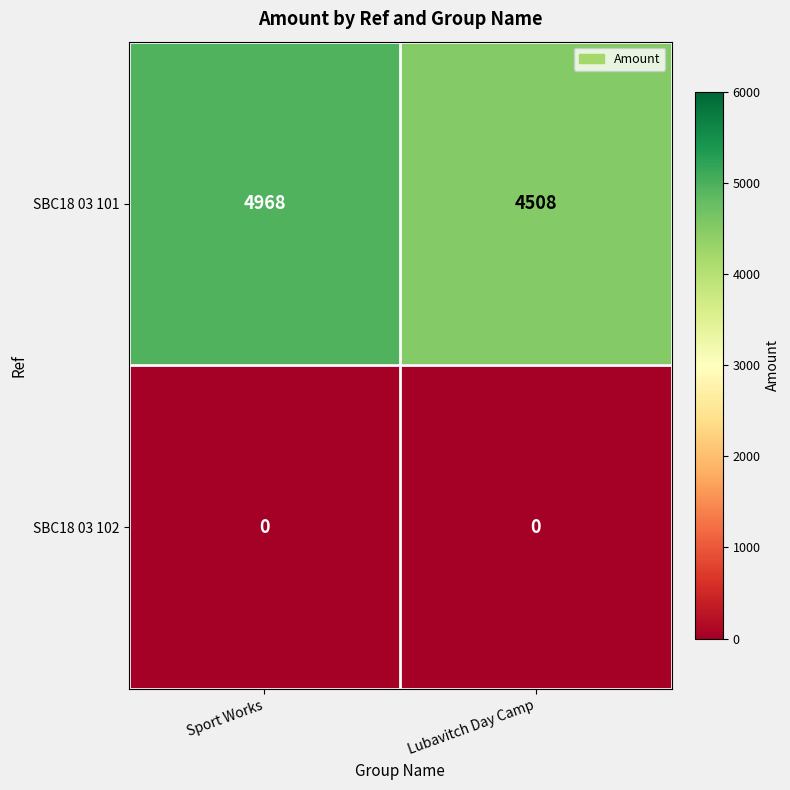

Rank the series by their maximum value, from highest to lowest.

SBC18 03 101, SBC18 03 102